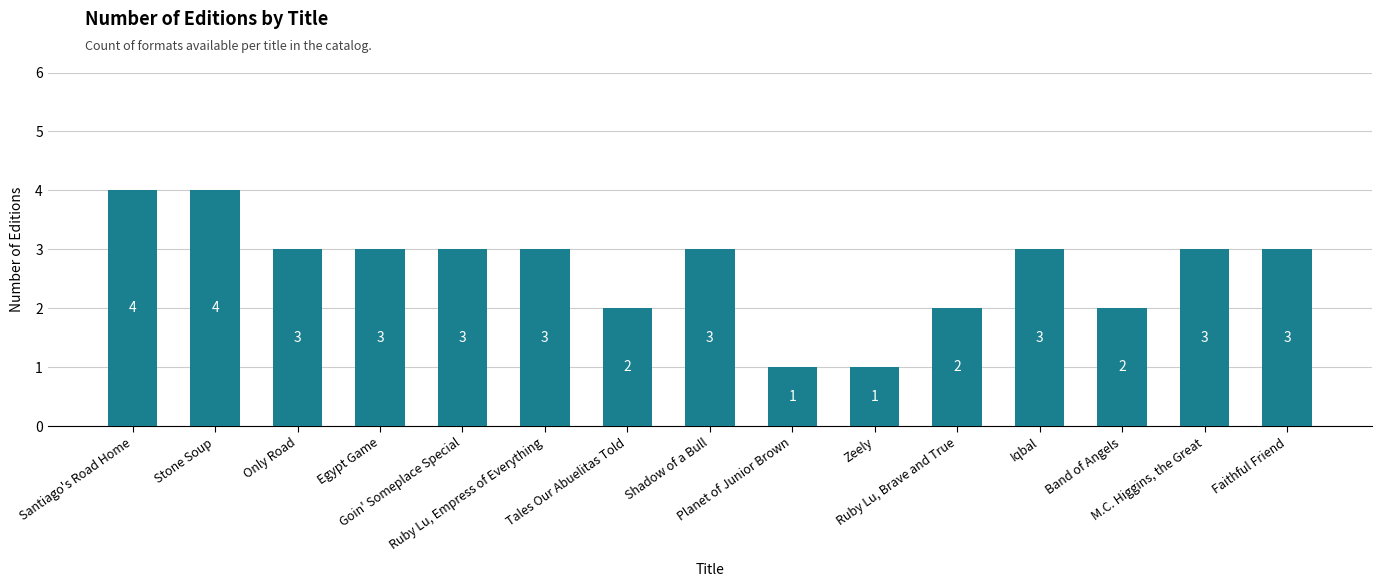

At which label does the data first exceed 3?

Santiago's Road Home